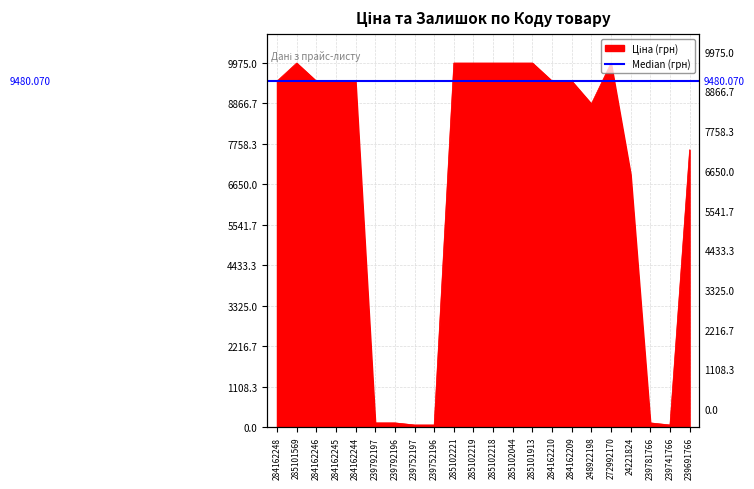

How many lines are shown in the chart?

1